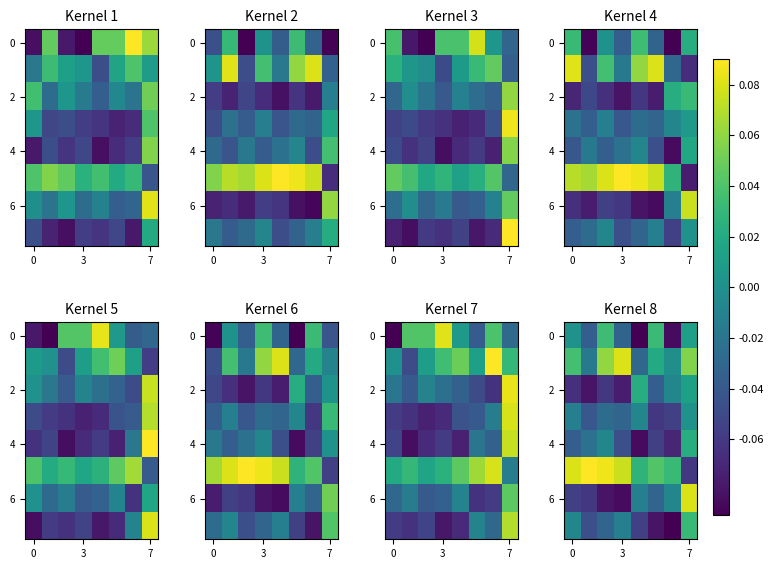

At which category is the sum across all series the highest?

7